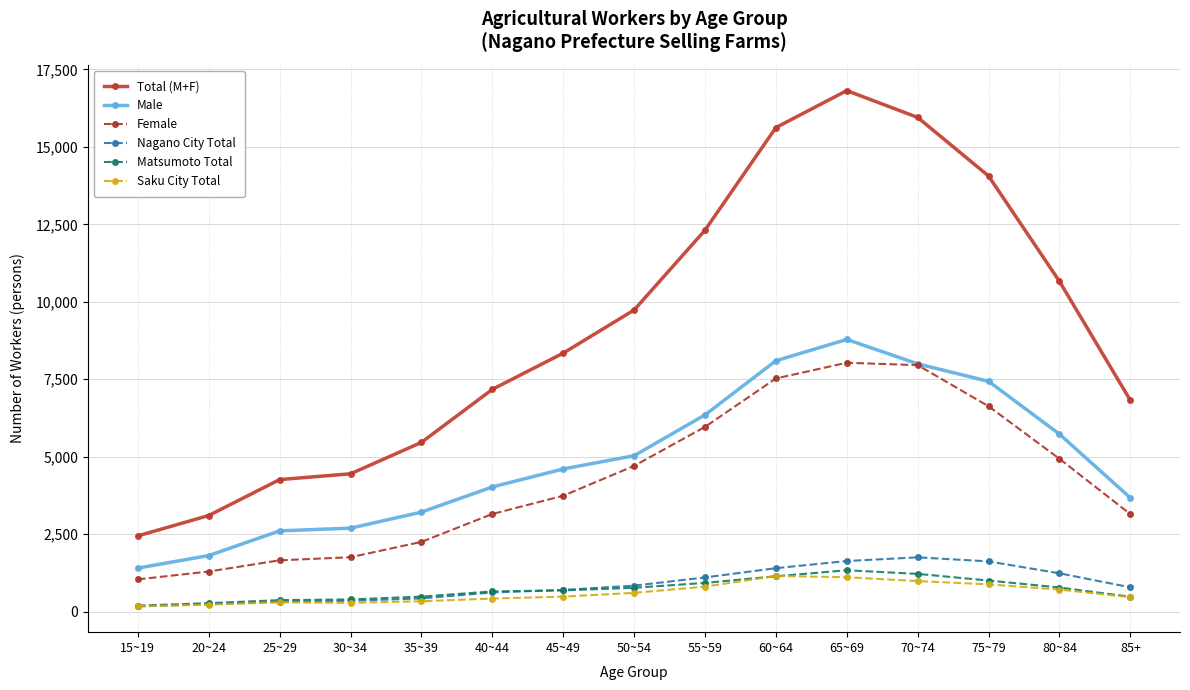

What is the label of the 1st point from the left?

15~19